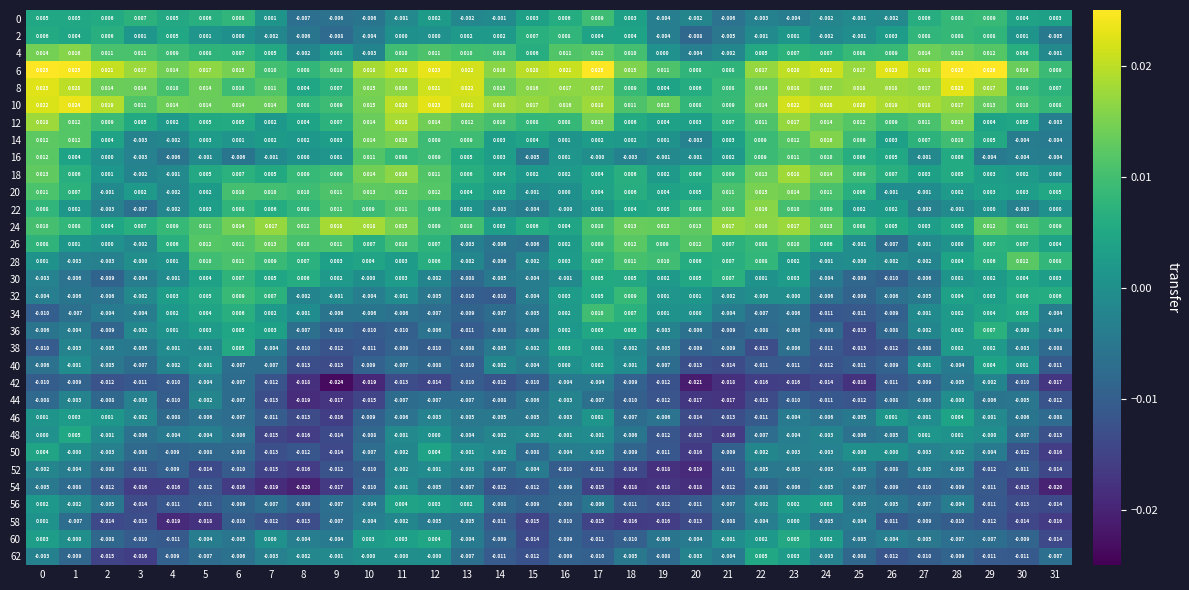

How many series are shown in this chart?

32